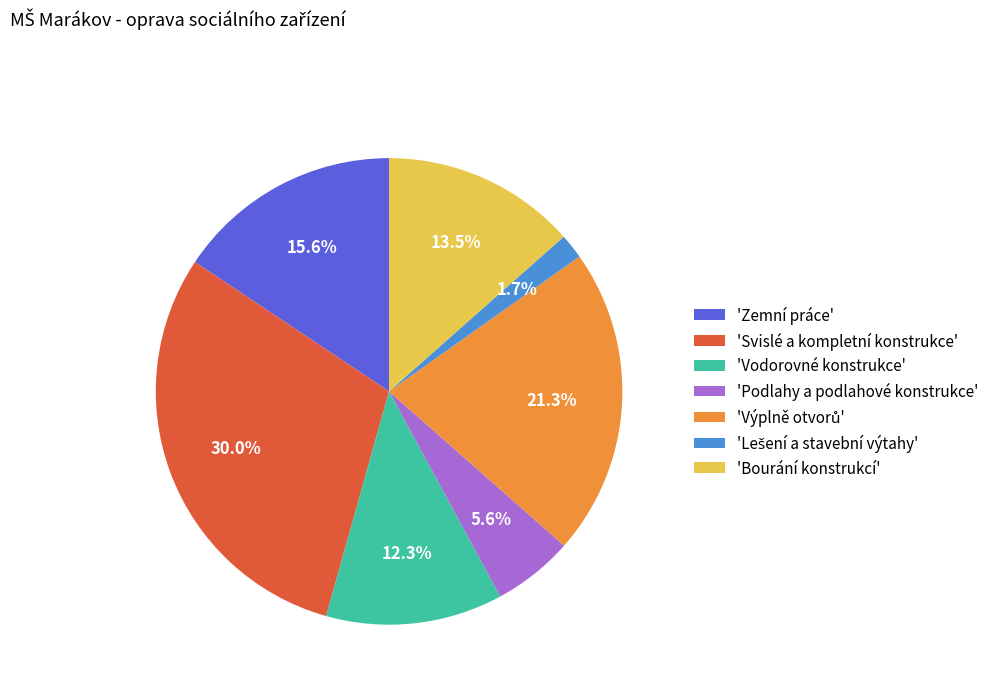

What portion of the pie excludes 'Podlahy a podlahové konstrukce'?

94.4%